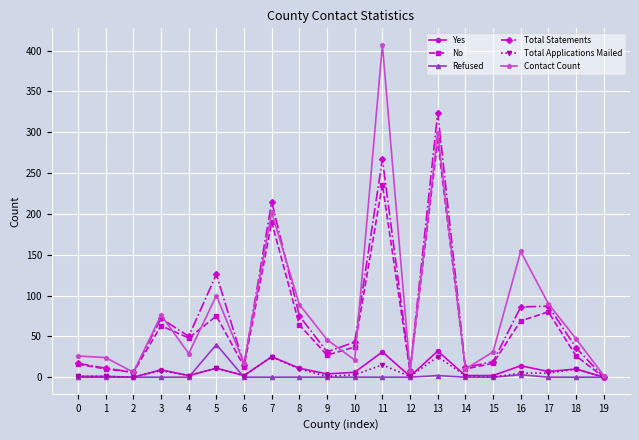

How many data points in Total Statements are less than 43?

10